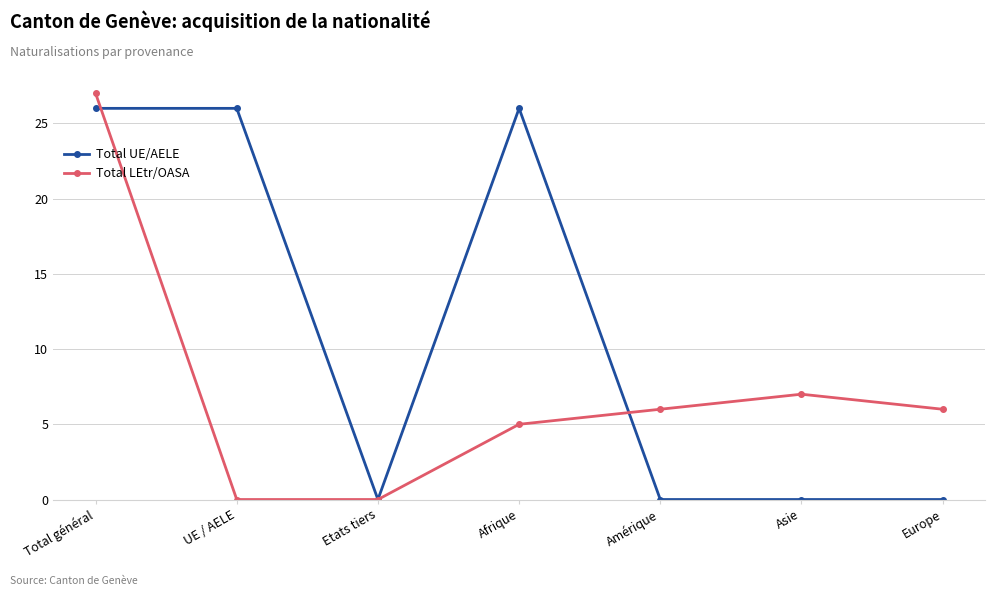

At which category is the sum across all series the highest?

Total général